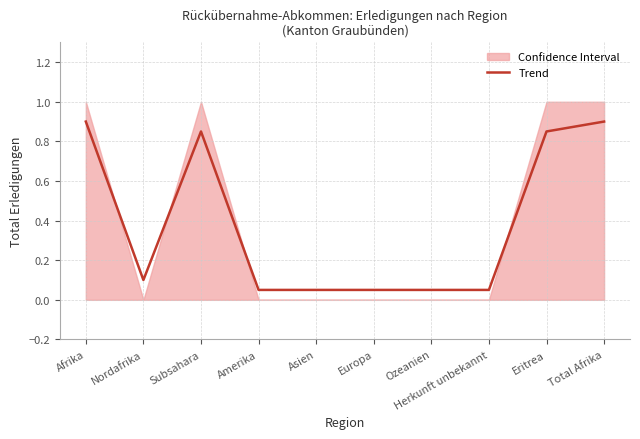

What is the change in value from Afrika to Europa?

-0.8